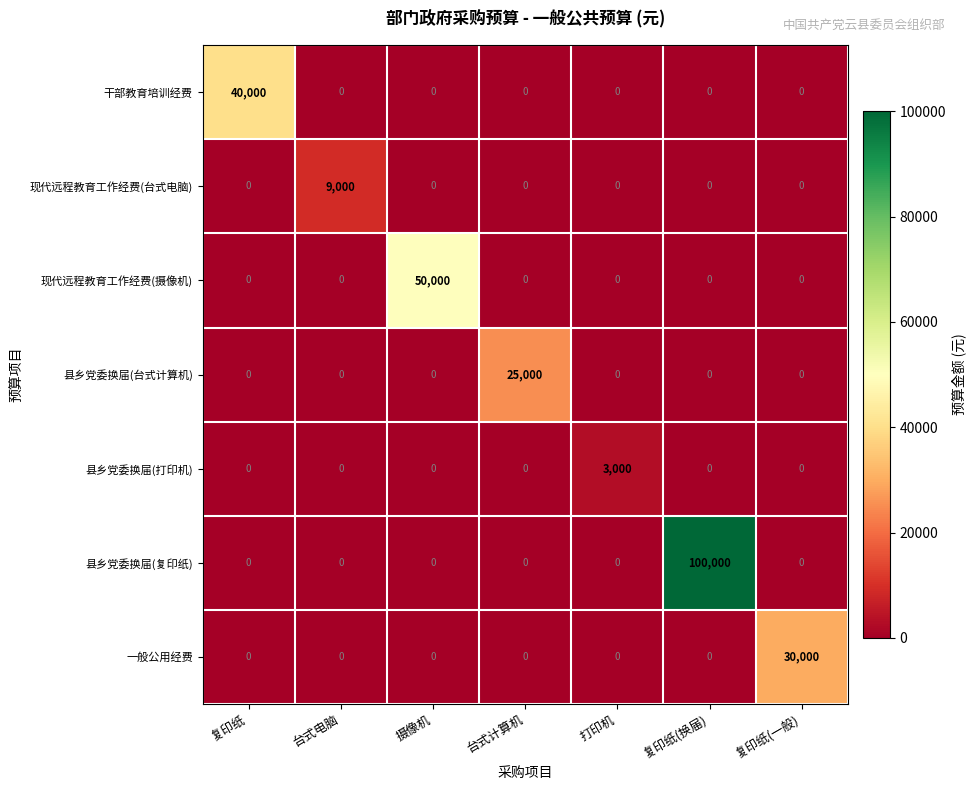

At which category is the sum across all series the highest?

复印纸(换届)